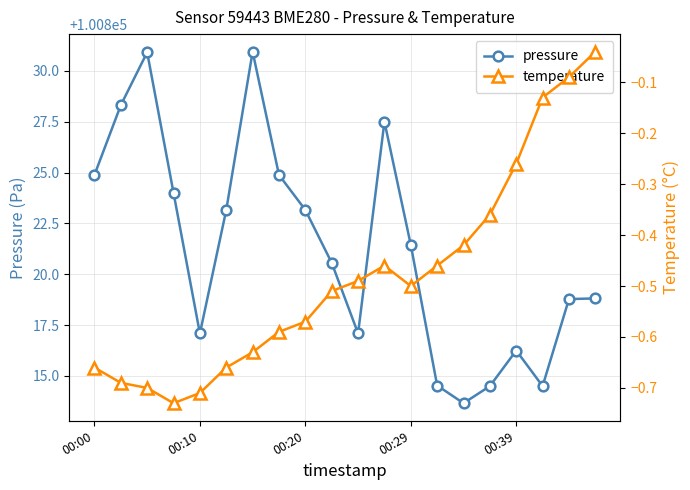

In temperature, how many points are lower than both neighbors (excluding endpoints)?

2